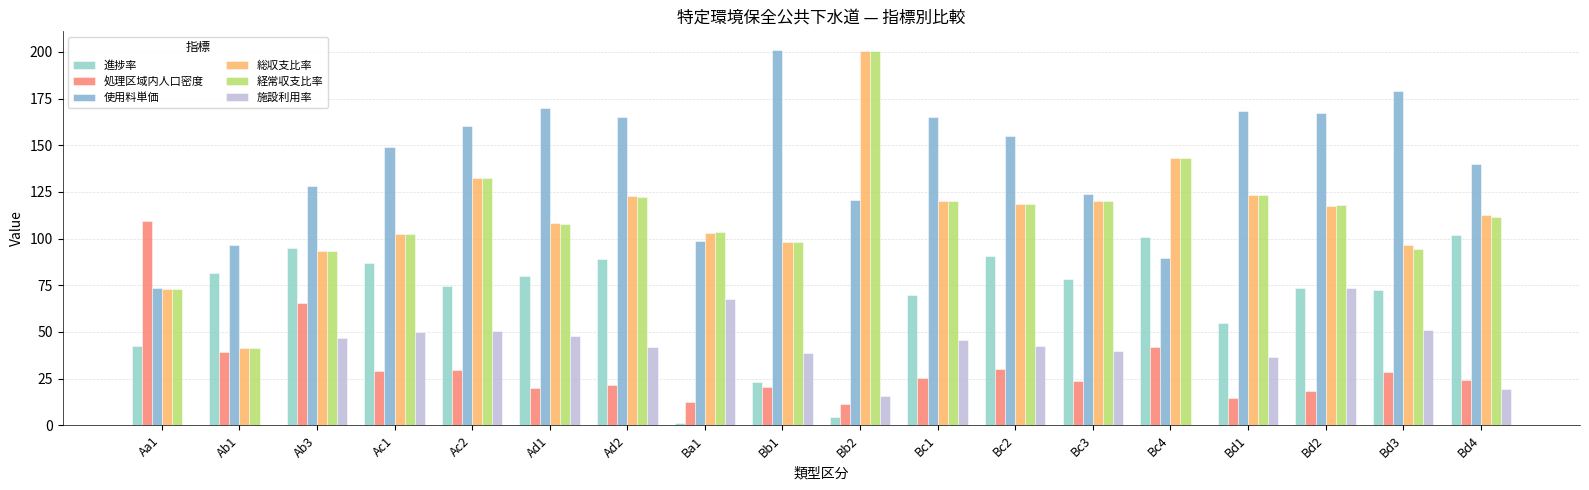

Where is 進捗率 nearest to the value 51?

Bd1